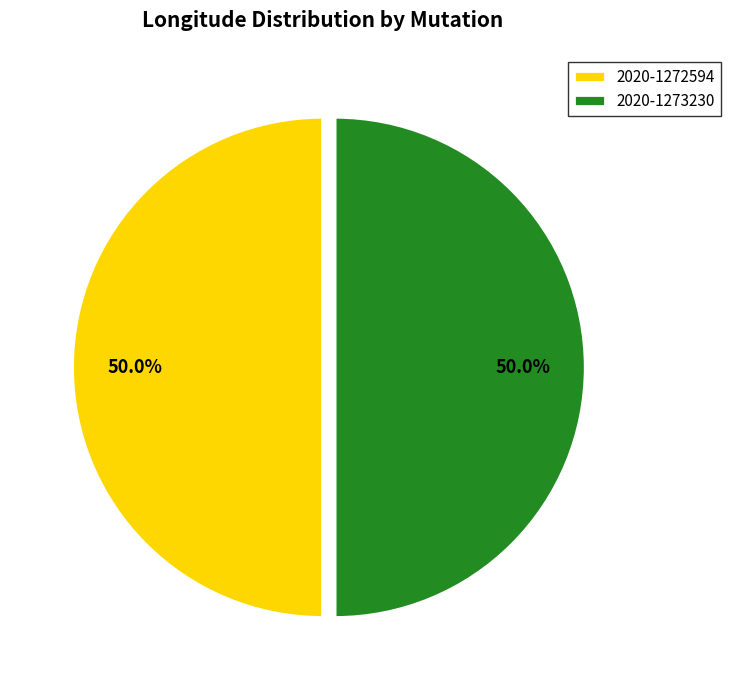

Combined, do 2020-1273230 and 2020-1272594 account for over 50%?

Yes